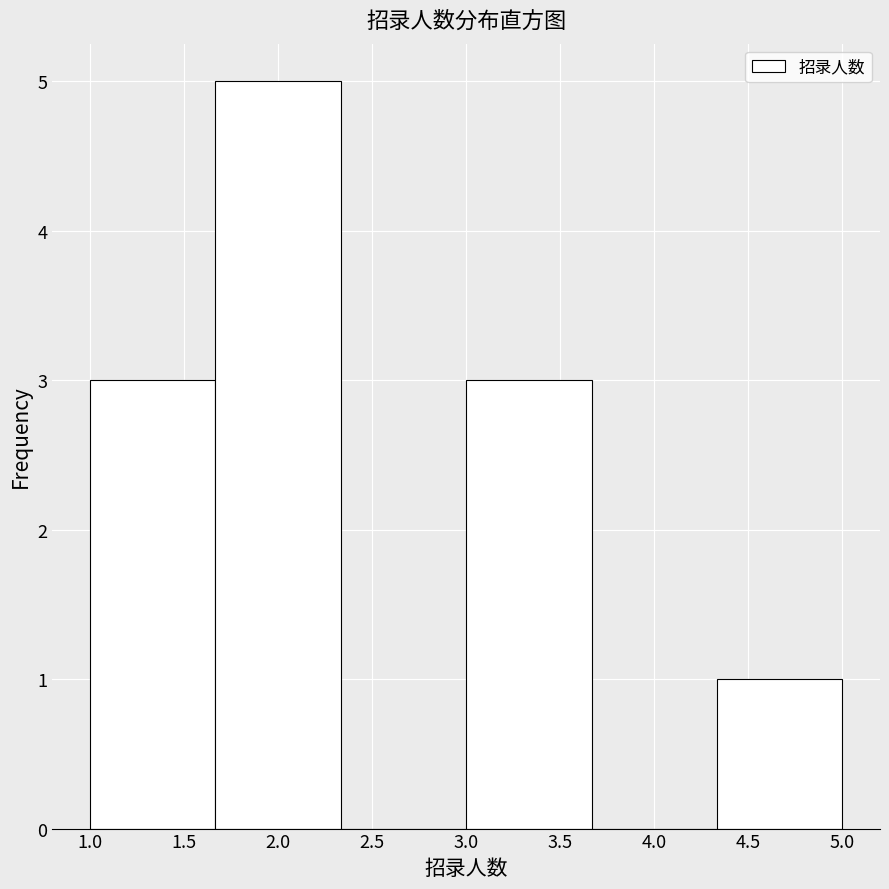

Over which range of the x-axis is the bar tallest?

1.65 to 2.35